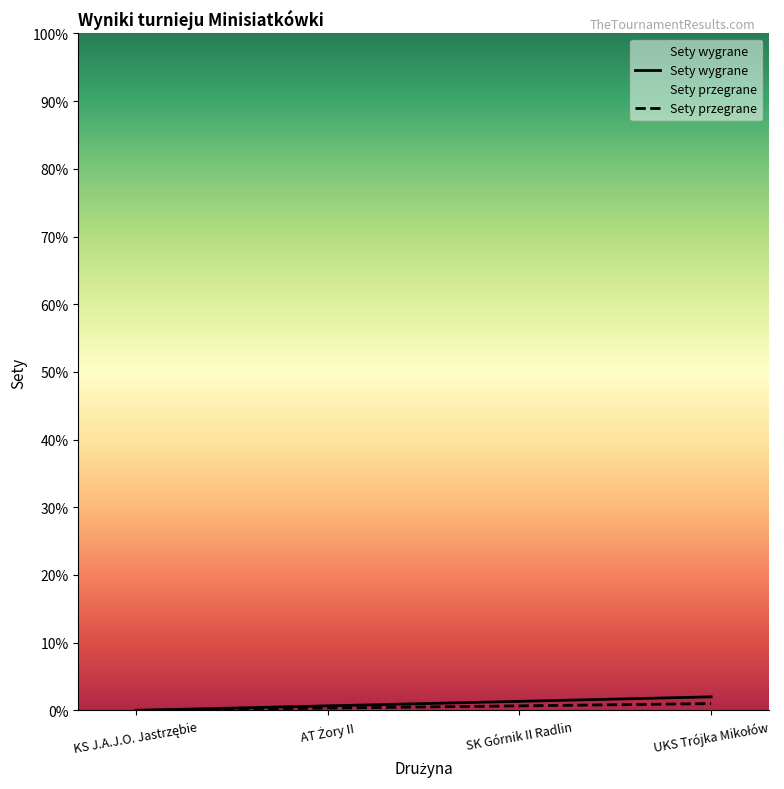

At which label does Sety przegrane reach its peak?

UKS Trójka Mikołów